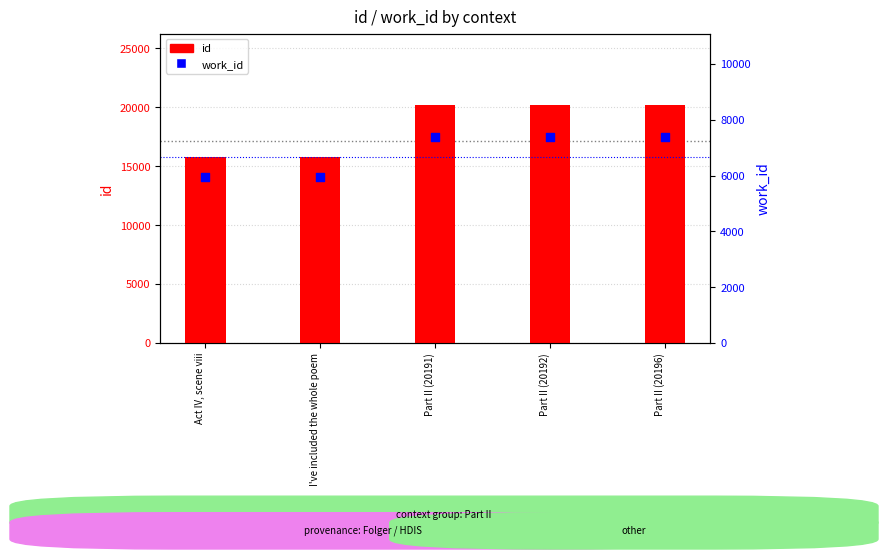

Is the value of id at Part II (20192) greater than the value of work_id at Act IV, scene viii?

Yes